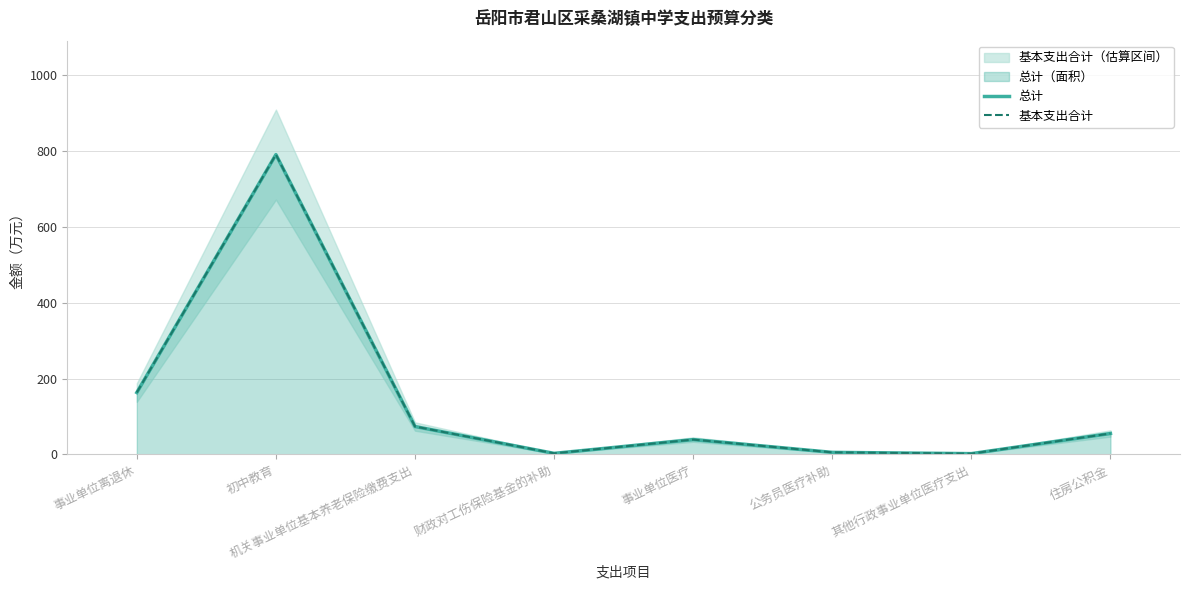

What is the label of the 4th point from the left?

财政对工伤保险基金的补助